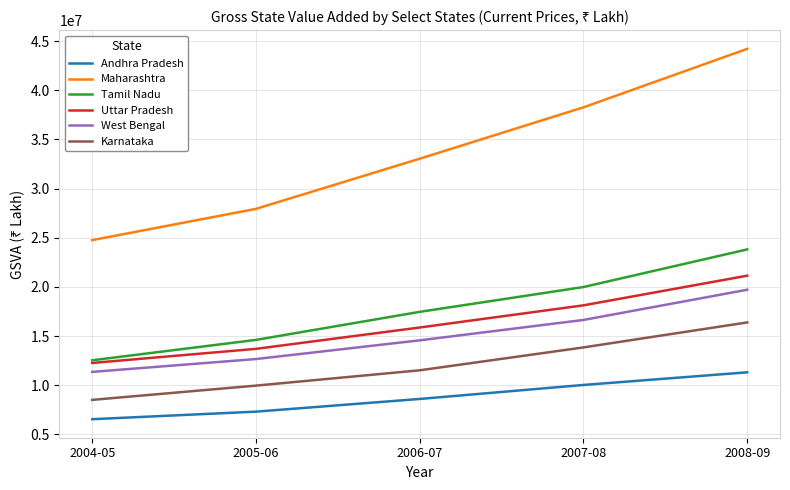

Which category has the highest value across all series?

2008-09